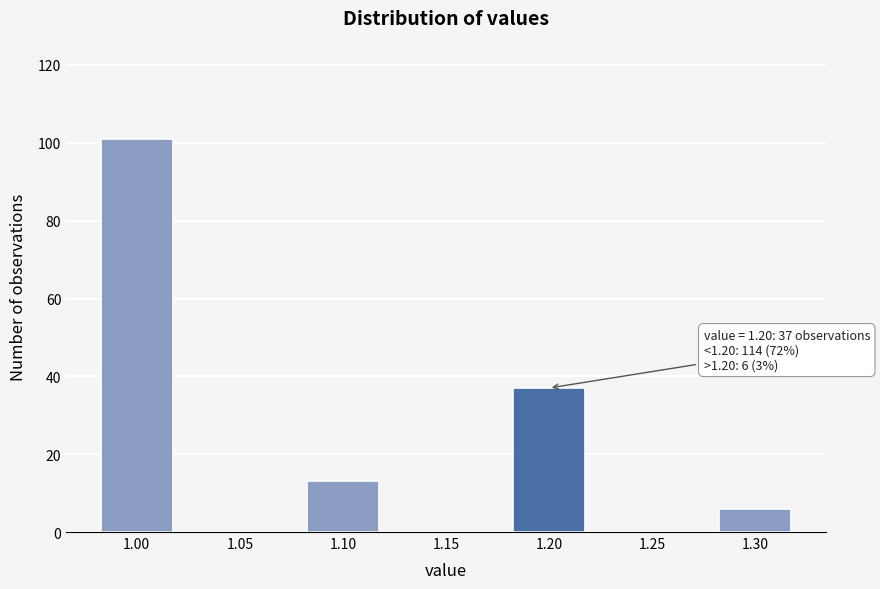

Reading left to right, what are all the values shown in this chart?

1.00=101	1.05=0	1.10=13	1.15=0	1.20=37	1.25=0	1.30=6